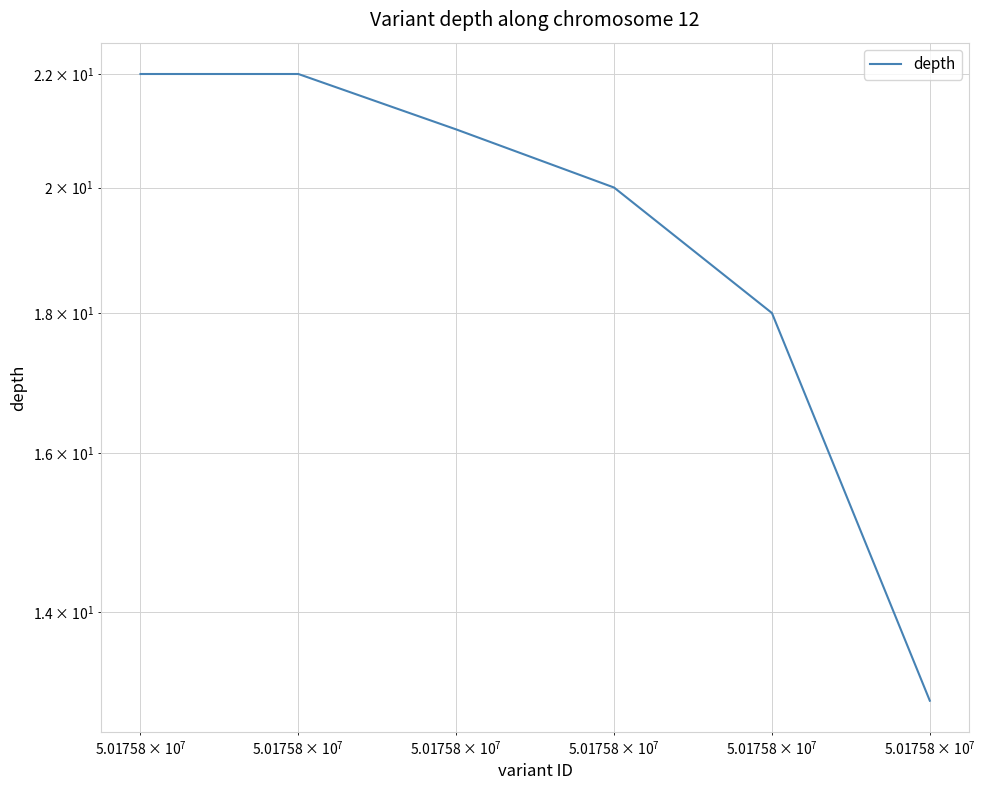

The value at $\mathdefault{10^{9}}$ is 27. True or false?

False